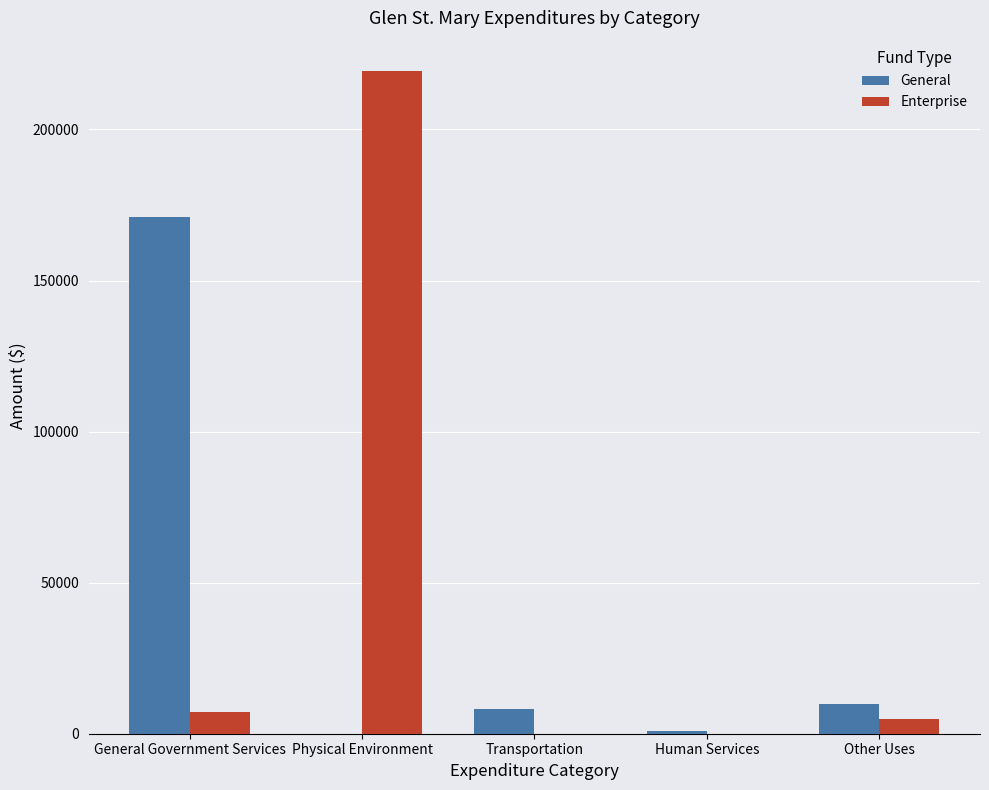

True or false: General has a value of 10000 at Other Uses.

True